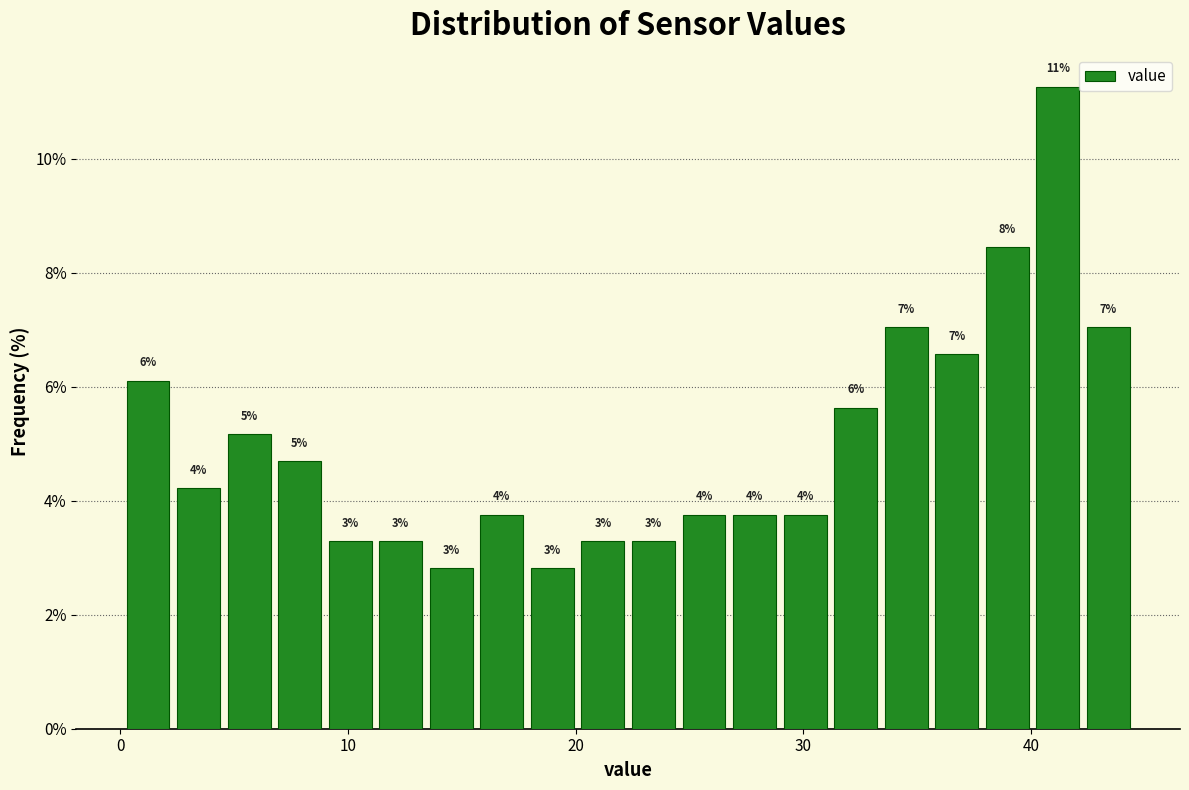

Around what value on the x-axis is the tallest bar? Give the approximate position of its centre, as read against the axis.

41